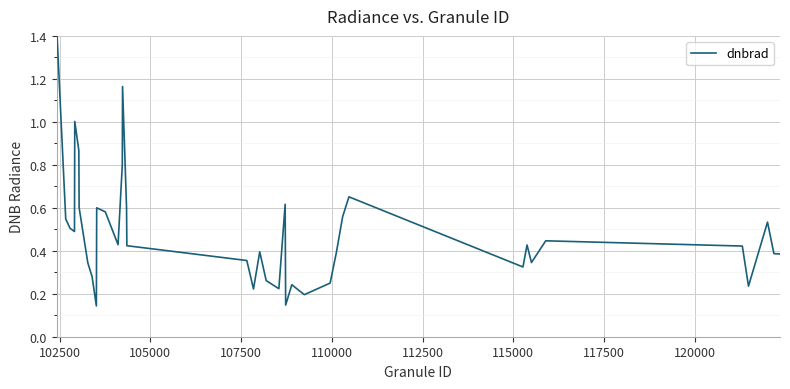

Reading left to right, list all the values displayed in this chart.

1.4	0.5	0.5	0.5	1.0	0.9	0.6	0.3	0.3	0.1	0.6	0.6	0.4	0.8	1.2	0.6	0.4	0.4	0.2	0.4	0.3	0.2	0.6	0.1	0.2	0.2	0.2	0.2	0.4	0.6	0.7	0.3	0.4	0.3	0.4	0.4	0.2	0.5	0.4	0.4